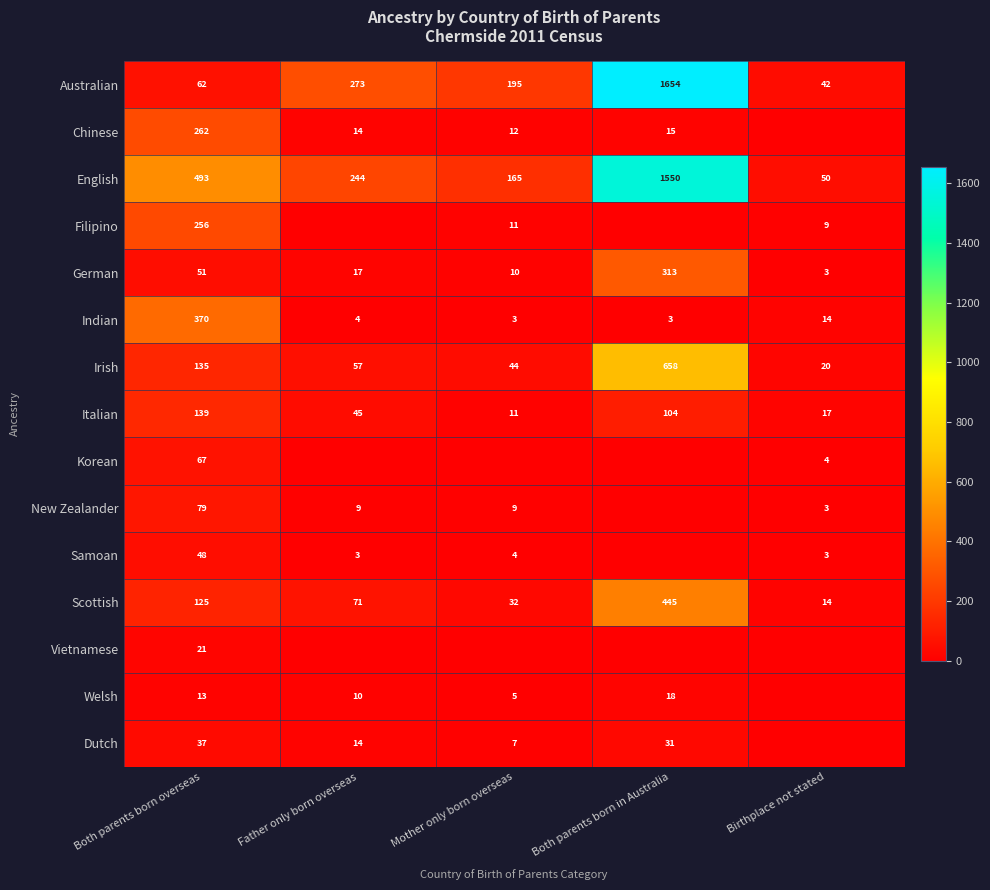

Is the value of Chinese at Mother only born overseas greater than the value of Filipino at Mother only born overseas?

Yes